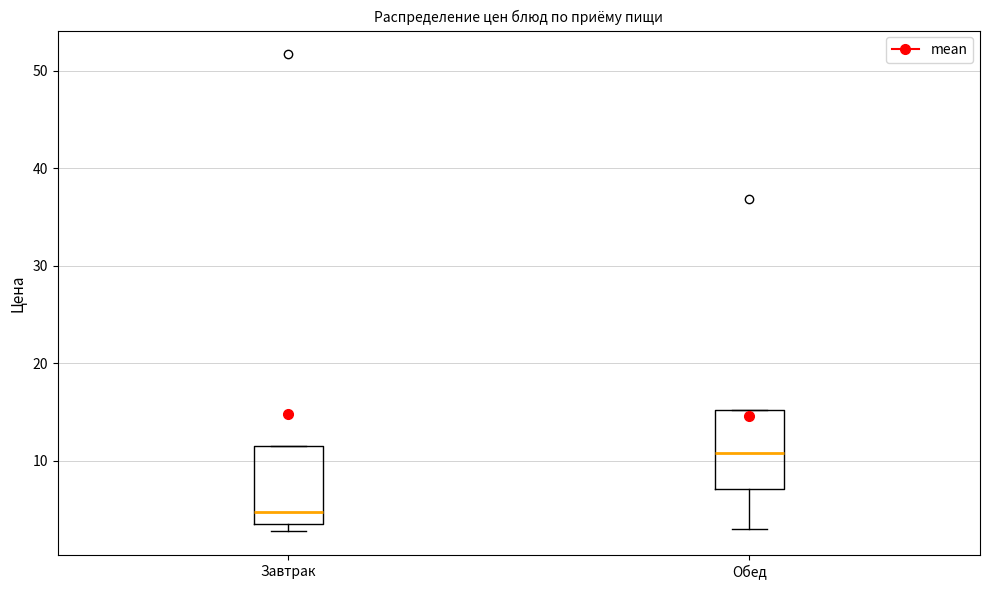

Reading left to right, transcribe this box plot: for each box, give where its median line is, the range the box spans, and where its two whiskers end, as read against the y-axis. The values are not printed on the chart, so give them approximately, as read against the axis.

Завтрак: median 5, box 4 to 11, whiskers 3 to 11
Обед: median 11, box 7 to 15, whiskers 3 to 15